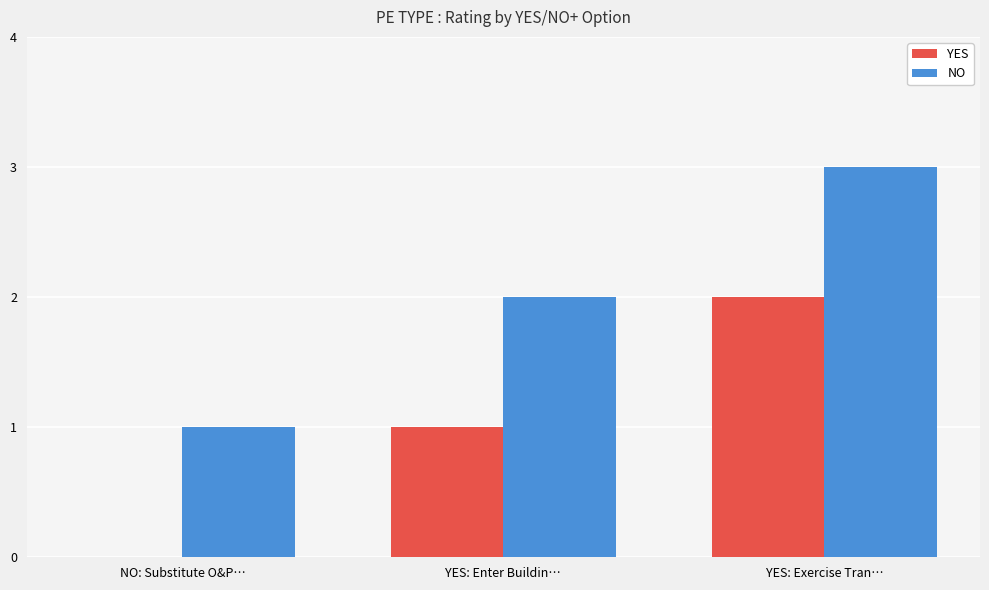

Reading left to right, list all the values displayed in this chart.

YES: NO: Substitute O&P…=0	YES: Enter Buildin…=1	YES: Exercise Tran…=2
NO: NO: Substitute O&P…=1	YES: Enter Buildin…=2	YES: Exercise Tran…=3